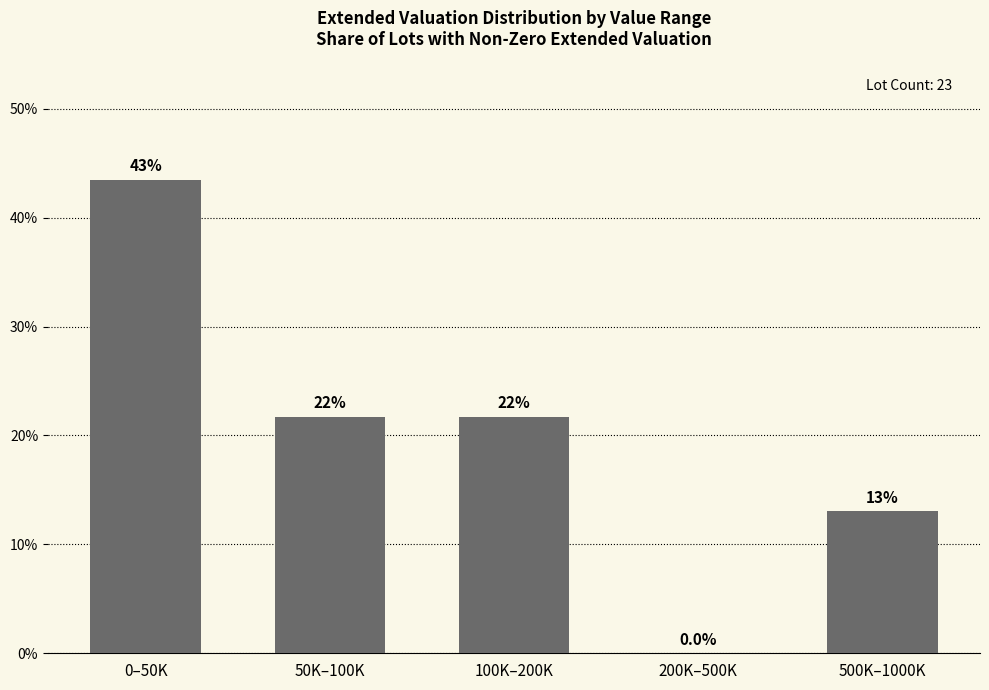

The value at 200K–500K is 27.1. True or false?

False